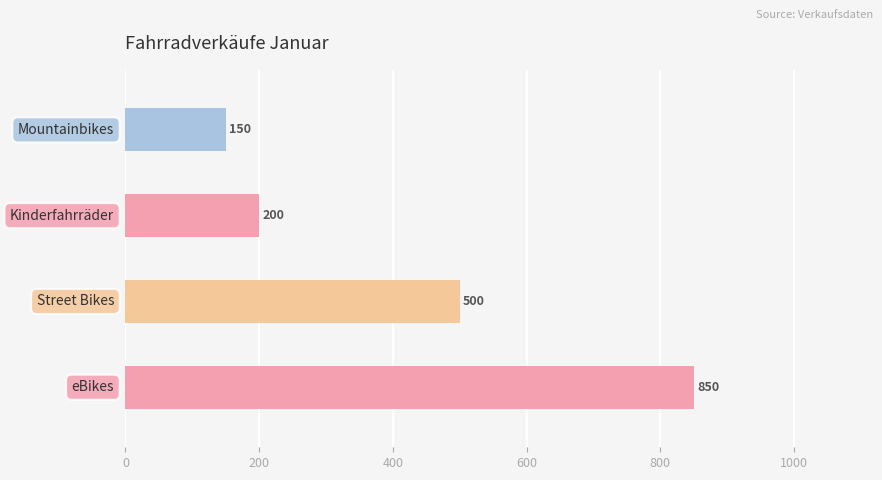

How many values are below 500?

2